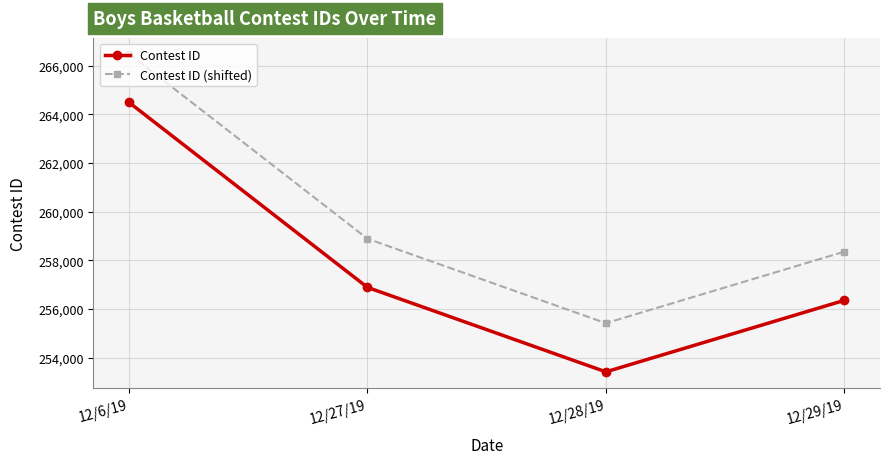

At how many categories does at least one series exceed 254296?

4